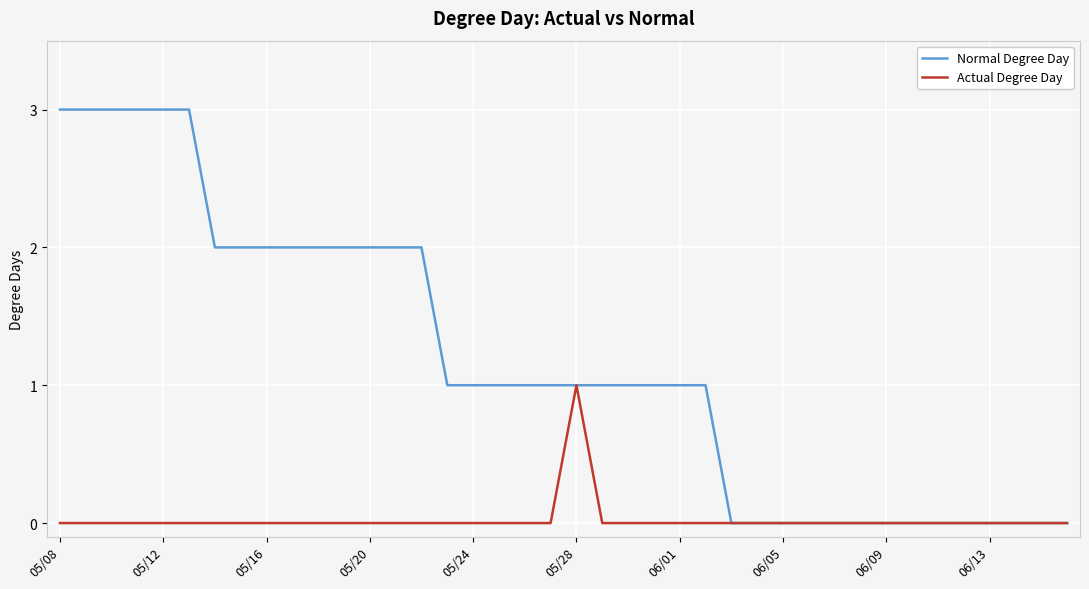

Which series has the largest total across all categories?

Normal Degree Day